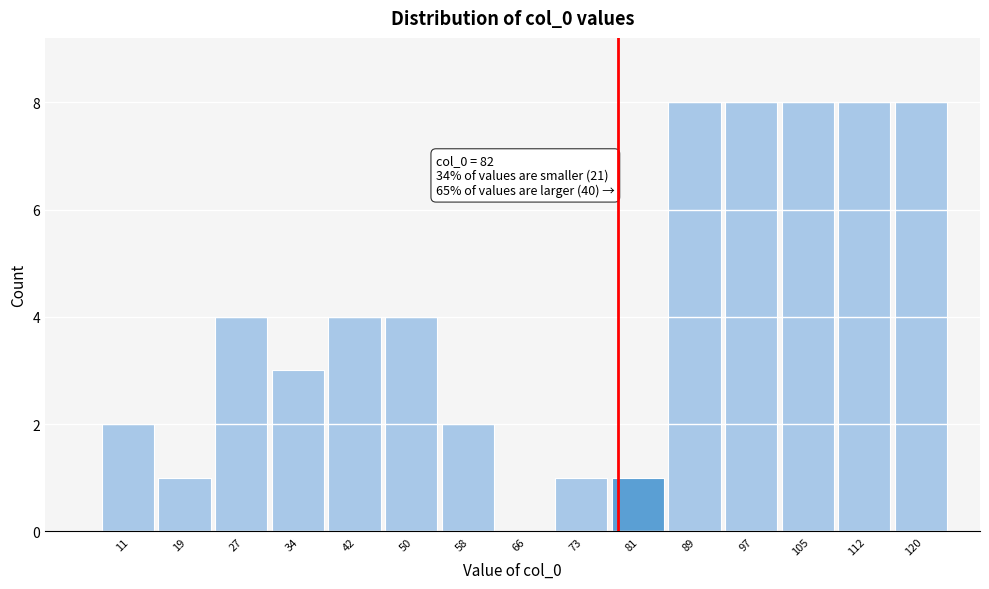

Reading left to right, what are all the values shown in this chart?

11=2	19=1	27=4	34=3	42=4	50=4	58=2	66=0	73=1	81=1	89=8	97=8	105=8	112=8	120=8